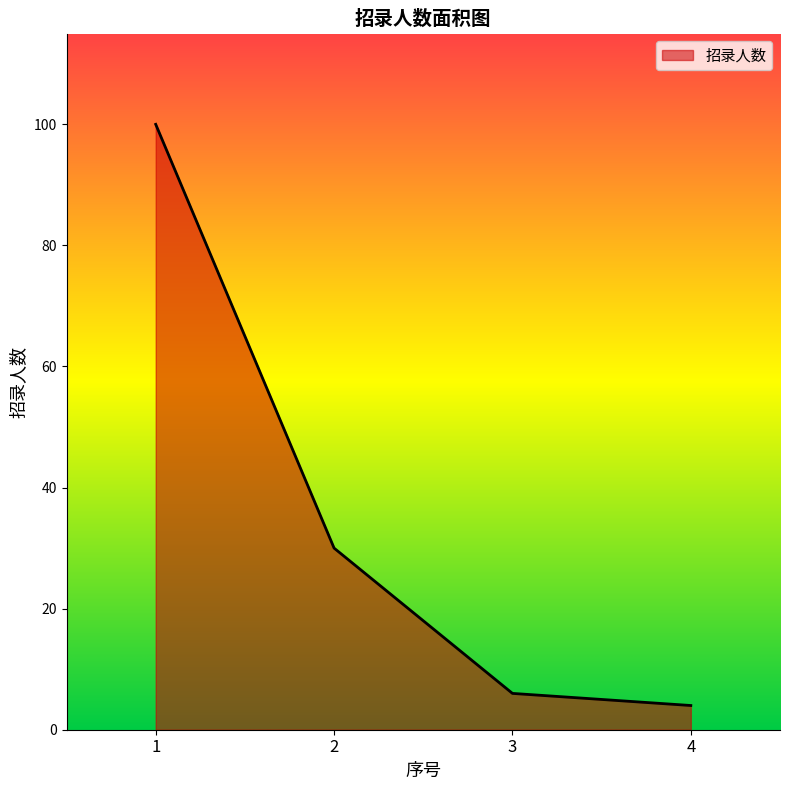

Count the number of categories in the chart.

4